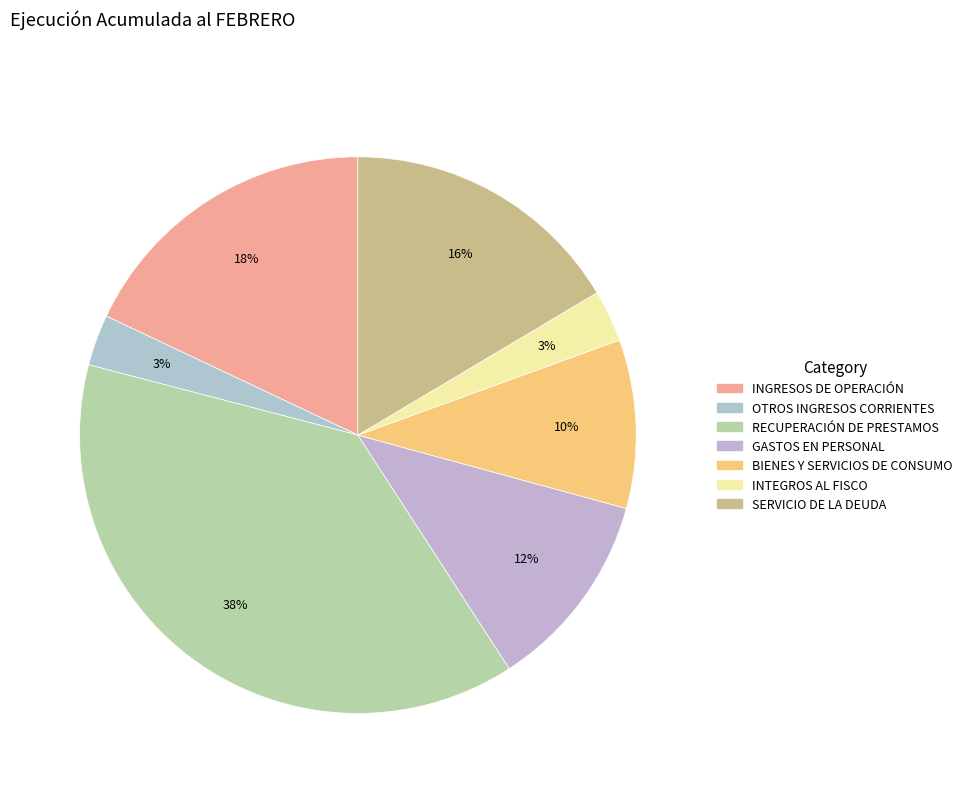

What is the smallest slice in the pie chart?

OTROS INGRESOS CORRIENTES